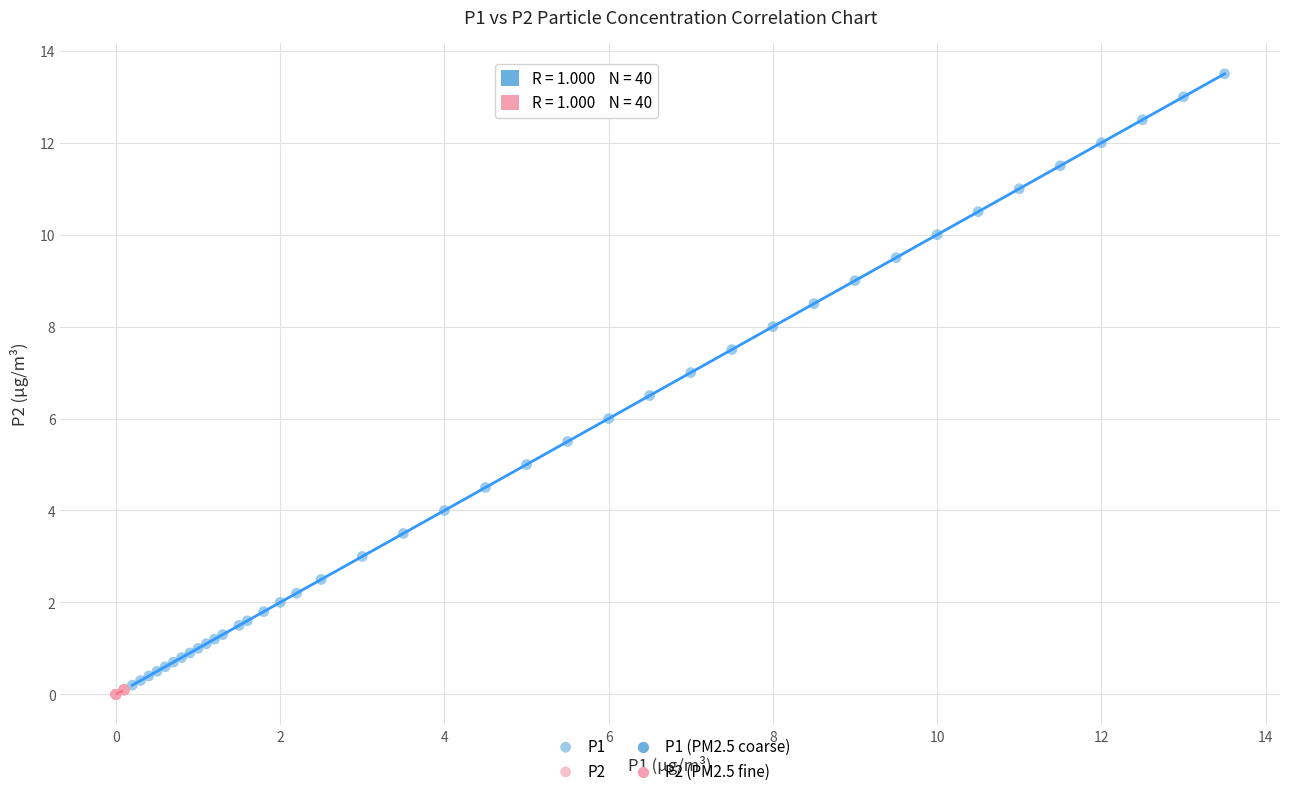

Which series reaches the minimum Y coordinate?

P2